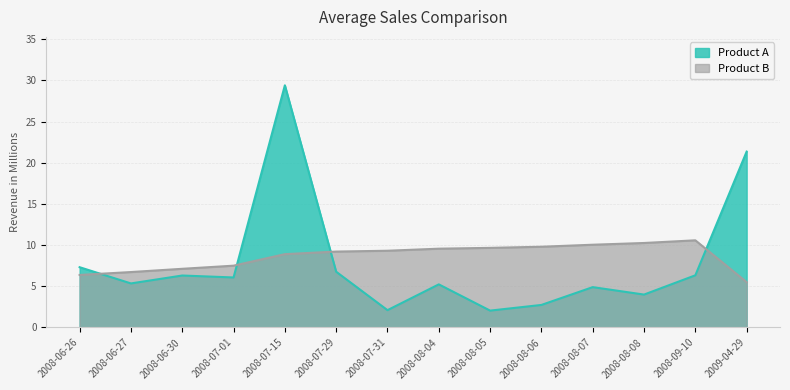

Rank the series by their average value, from highest to lowest.

Product B, Product A